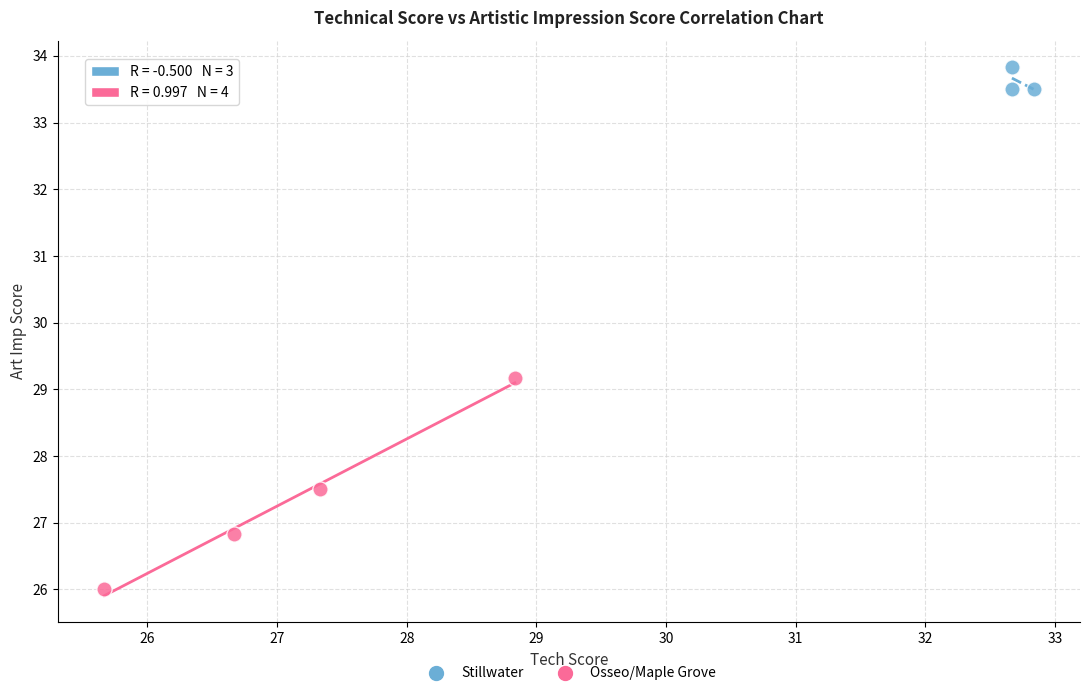

Which series contains the lowest Y value?

Osseo/Maple Grove